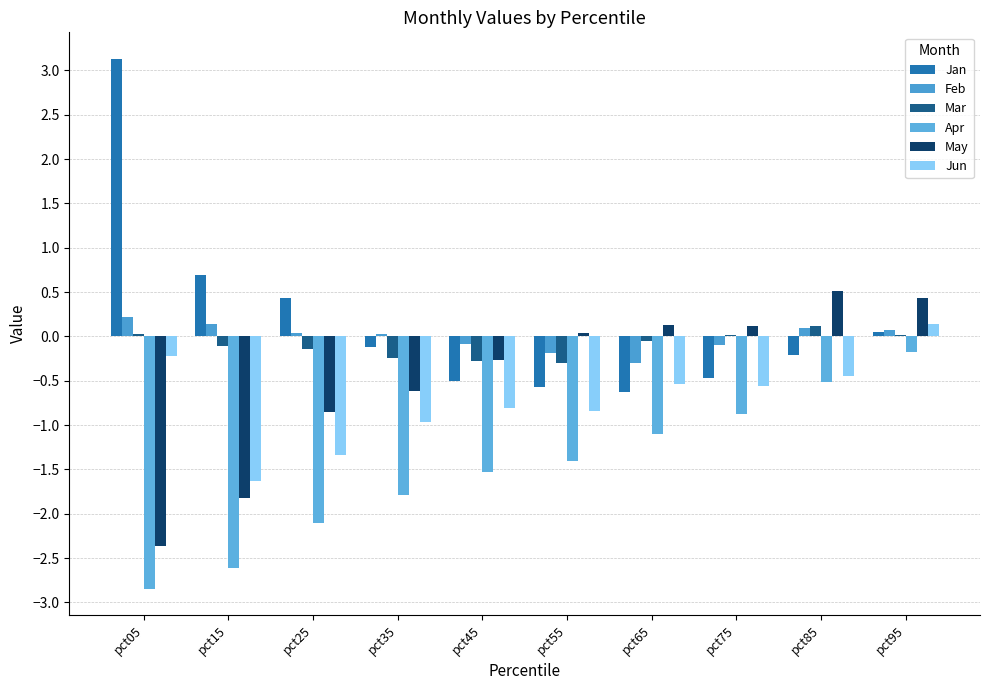

What is the sum of the Apr values at pct55 and pct25?

-3.5